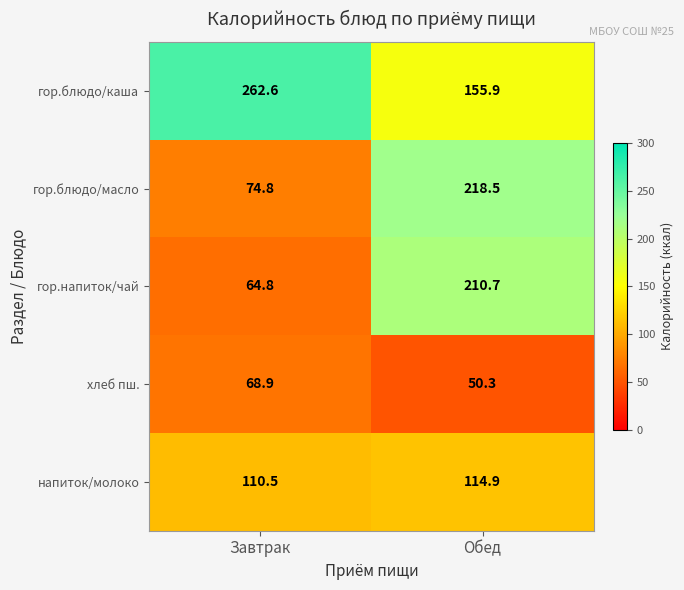

Which category has the lowest value across all series?

Обед